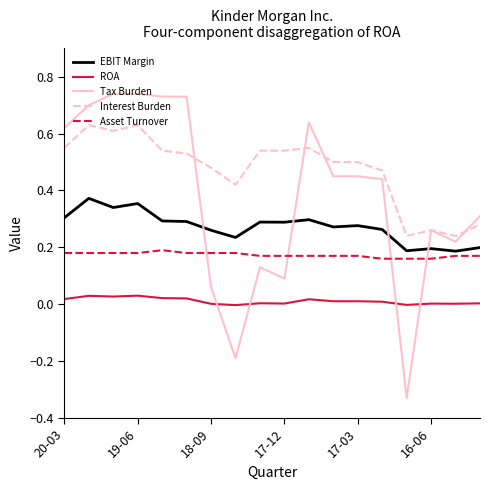

How many intersections are there between EBIT Margin and Tax Burden?

4